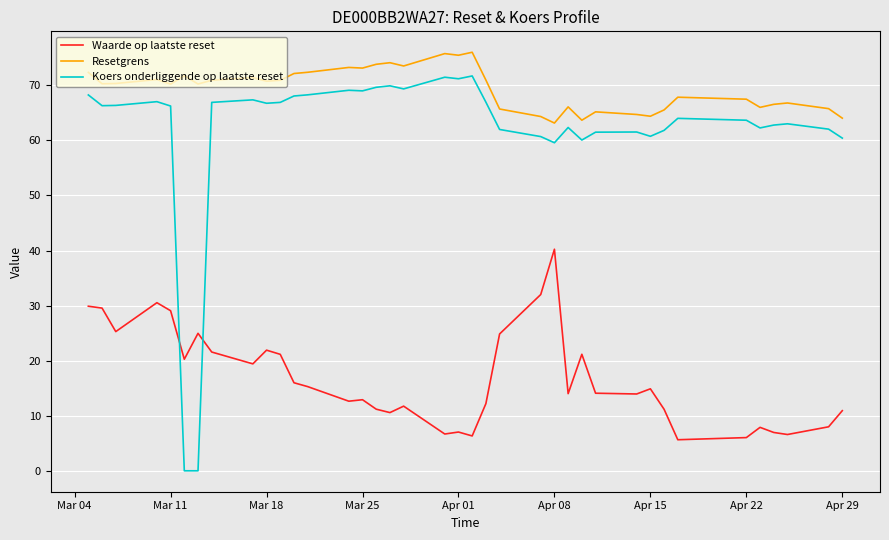

Which series has the largest range (max minus min)?

Koers onderliggende op laatste reset